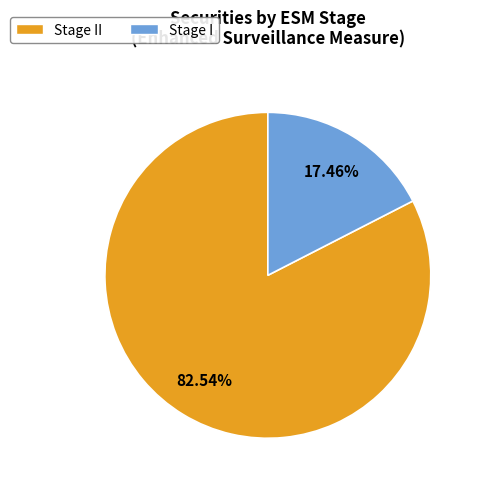

Is there any slice that represents more than half of the pie?

Yes